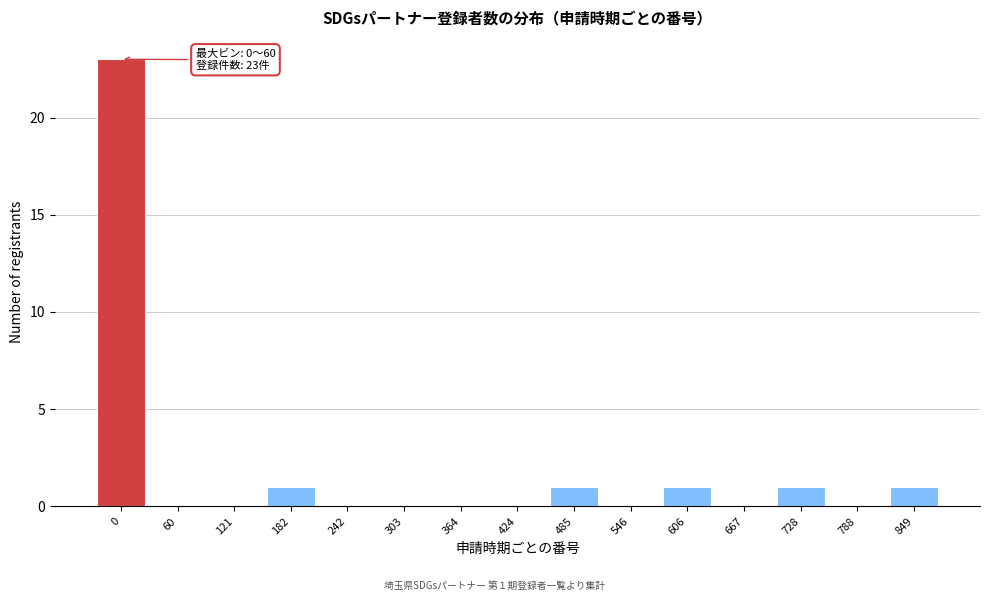

Reading left to right, what are all the values shown in this chart?

0=23	60=0	121=0	182=1	242=0	303=0	364=0	424=0	485=1	546=0	606=1	667=0	728=1	788=0	849=1